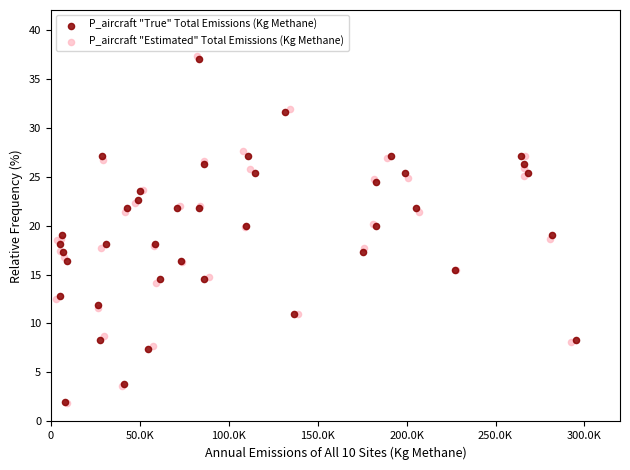

Which series has the widest spread of Y values?

P_aircraft "Estimated" Total Emissions (Kg Methane)